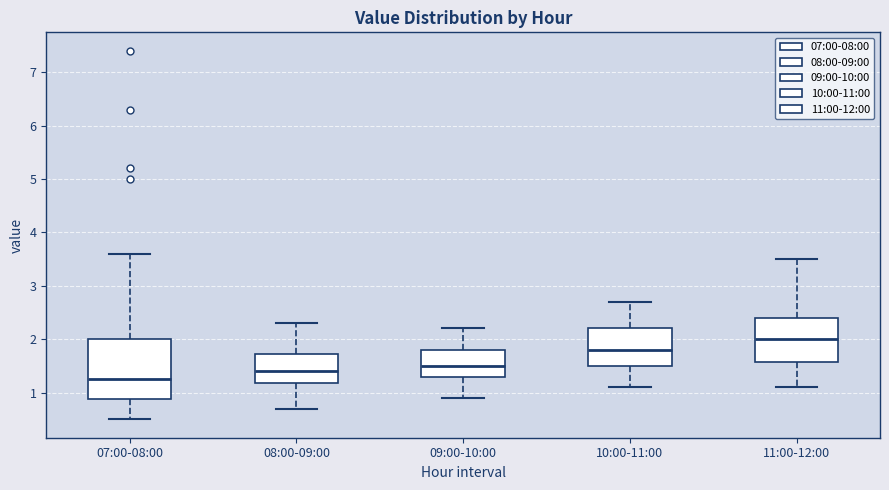

Comparing the boxes themselves (not the whiskers), which one is the tallest?

07:00-08:00